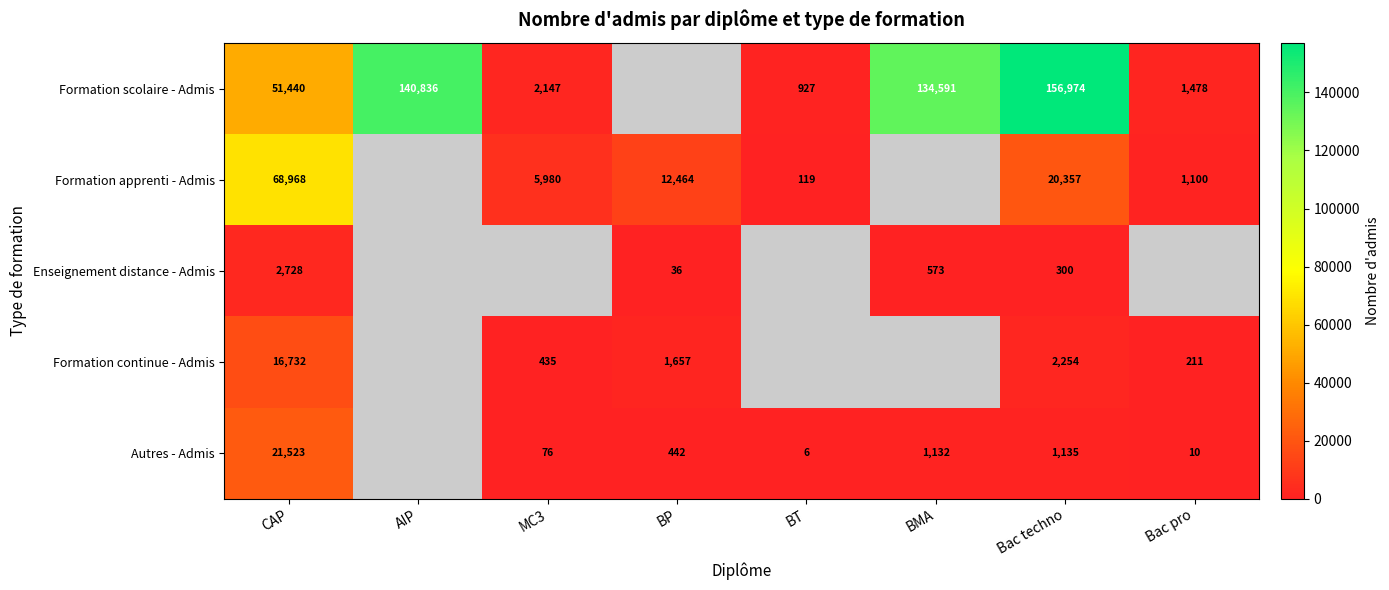

True or false: Autres - Admis has a value of 3 at BT.

False